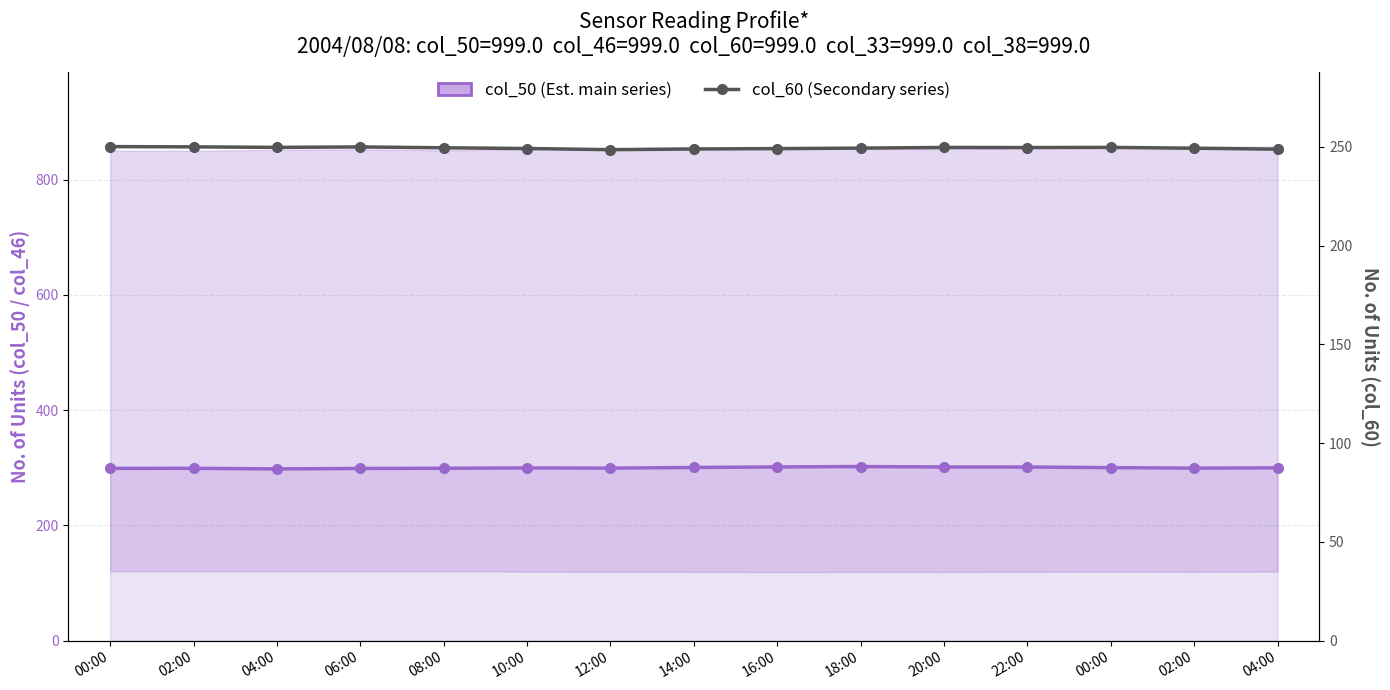

Reading left to right, transcribe all the data shown in this chart.

col_50 (Est. main series): 299.0	299.2	298.1	298.9	299.2	299.9	299.5	300.6	301.6	302.2	301.5	301.4	300.3	299.5	299.9
col_60 (Secondary series): 250.1	250.0	249.7	249.9	249.5	249.2	248.6	248.9	249.1	249.4	249.7	249.6	249.7	249.3	248.8